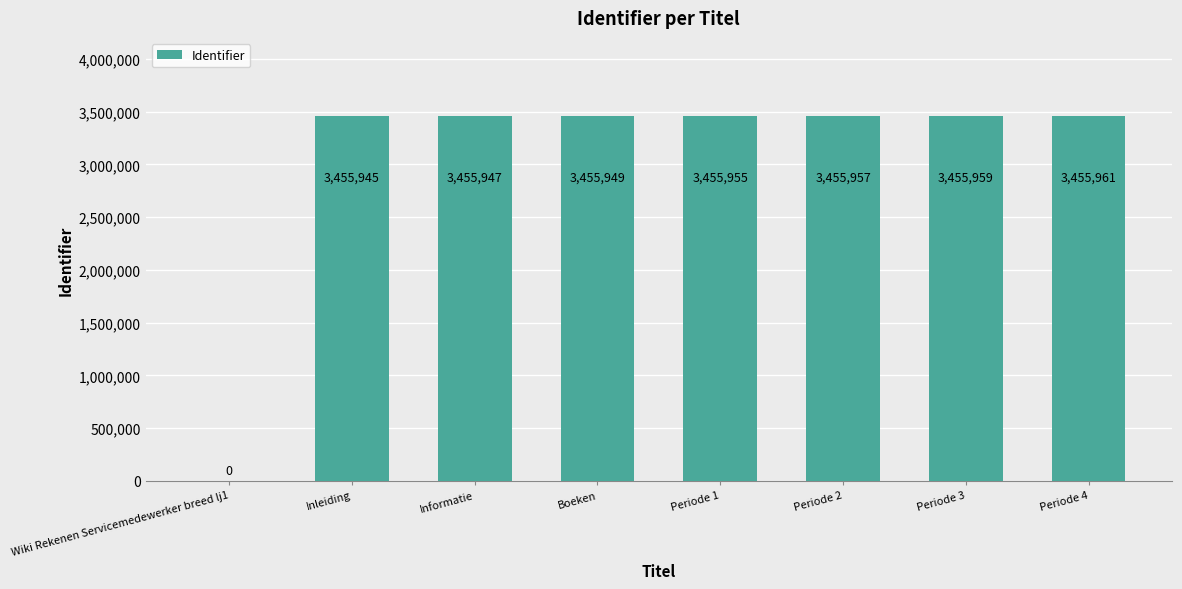

What is the change in value from Boeken to Periode 2?

+8